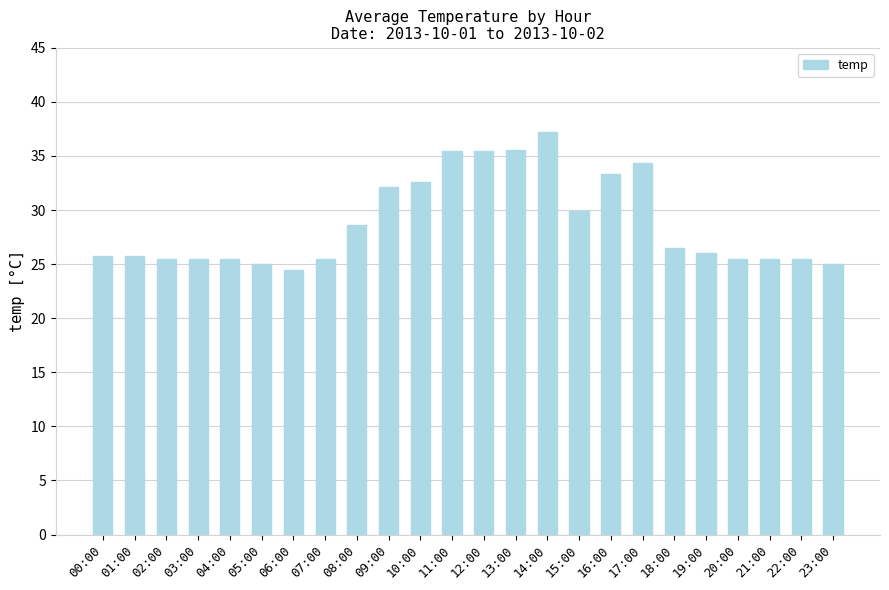

What is the label of the 4th bar from the left?

03:00